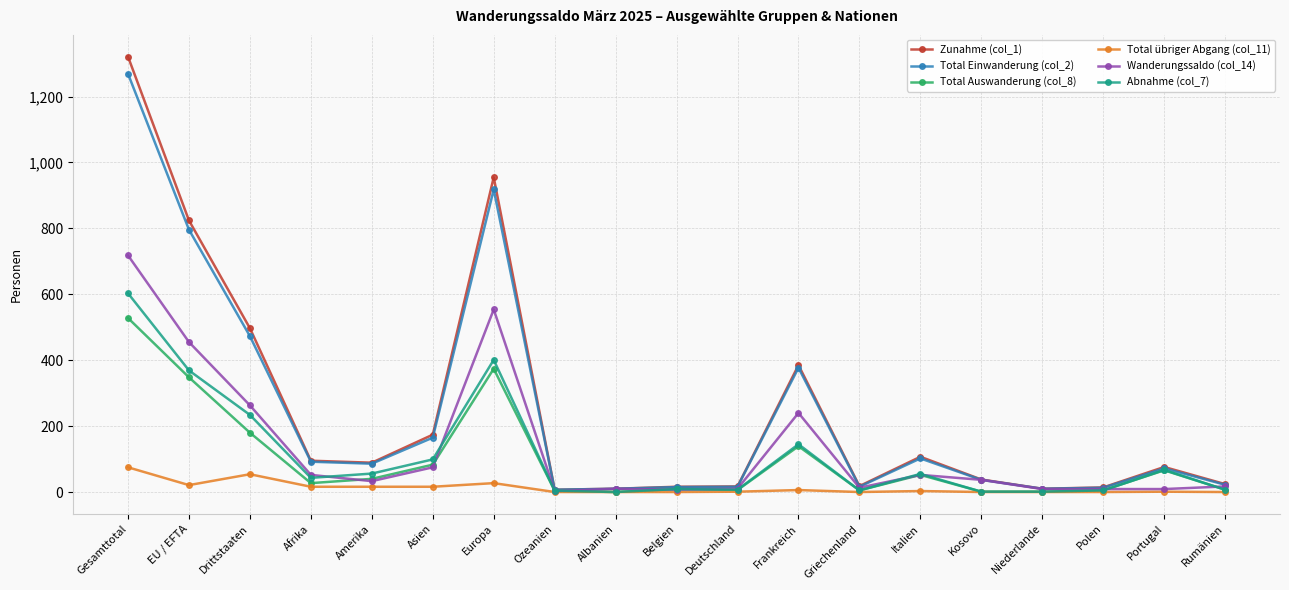

True or false: Wanderungssaldo (col_14) and Total Auswanderung (col_8) cross at least once.

True